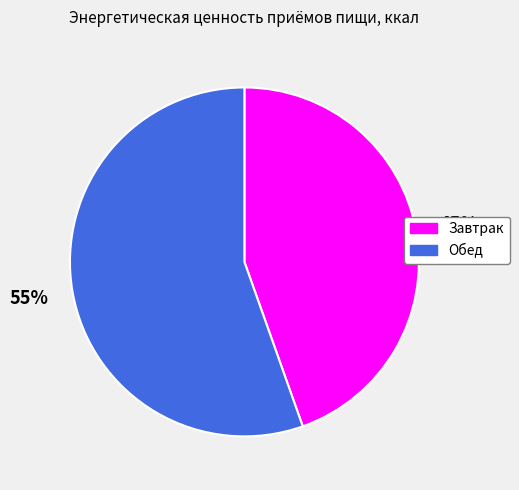

How many slices are in this pie chart?

2